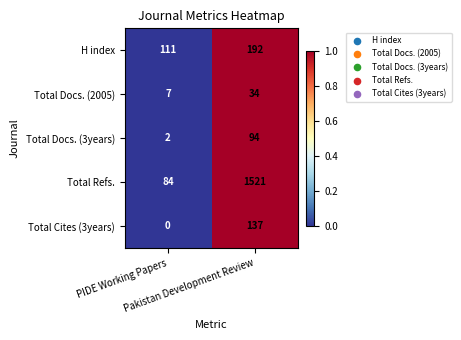

What is the difference between the maximum and minimum values in the H index series?

81